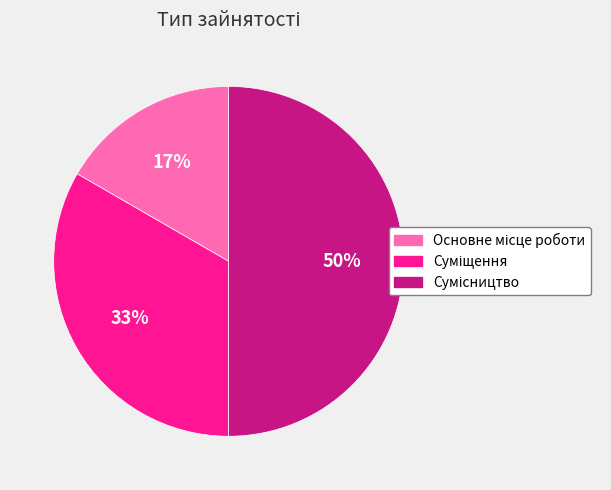

To the nearest percent, what is the average slice percentage?

33%